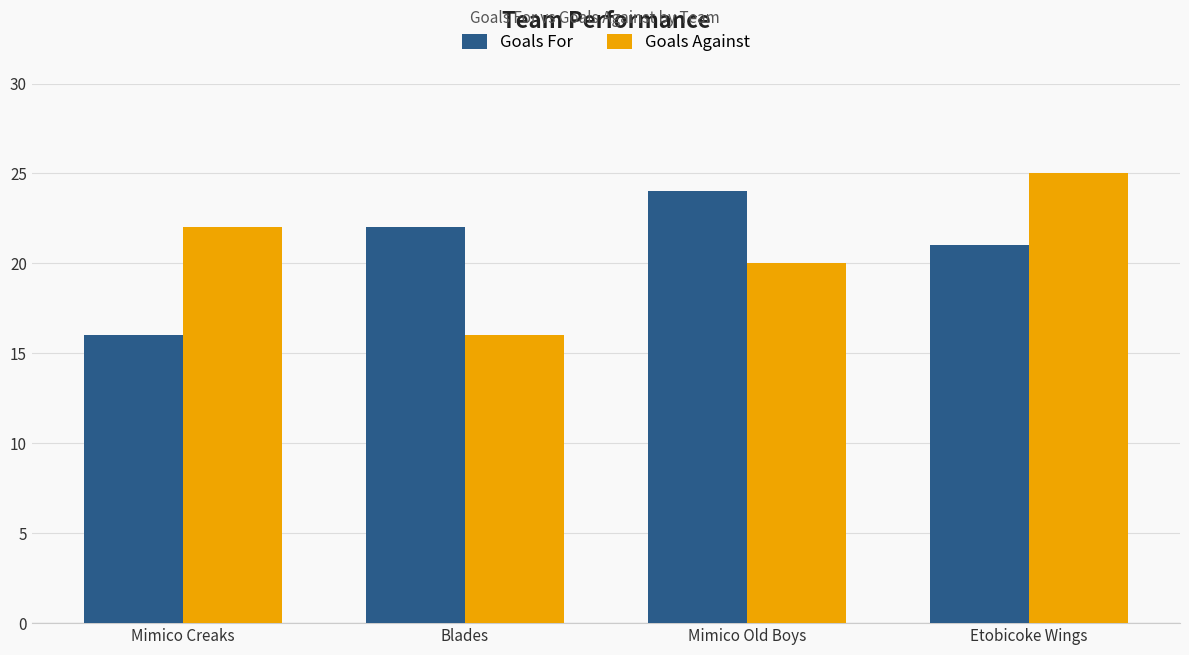

What is the total value across all series at Mimico Creaks?

38